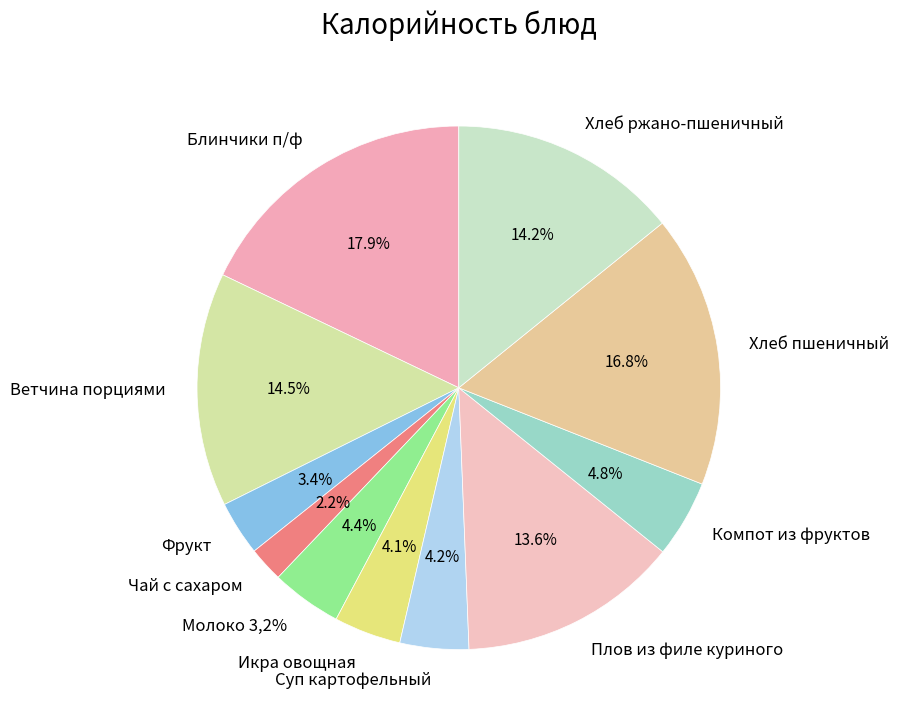

How many slices are in this pie chart?

11